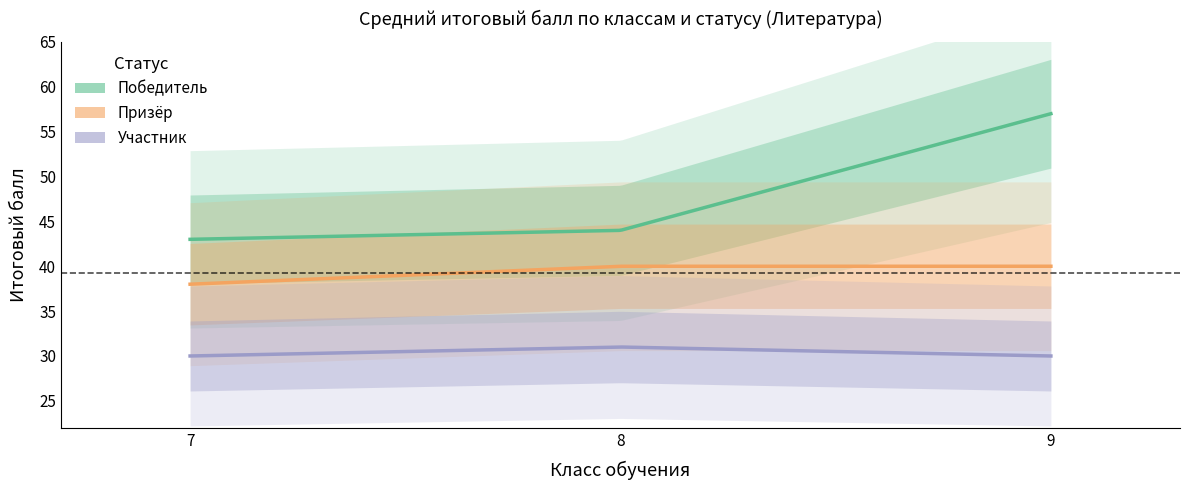

What is the value of the Участник point at the 2nd from the left?

31